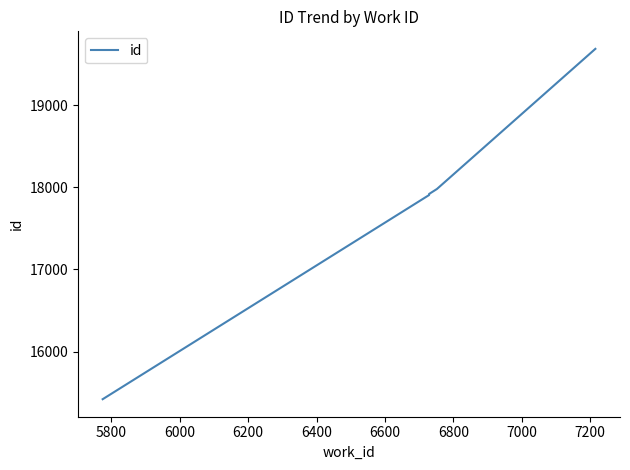

What is the difference between the maximum and second lowest values?

1781